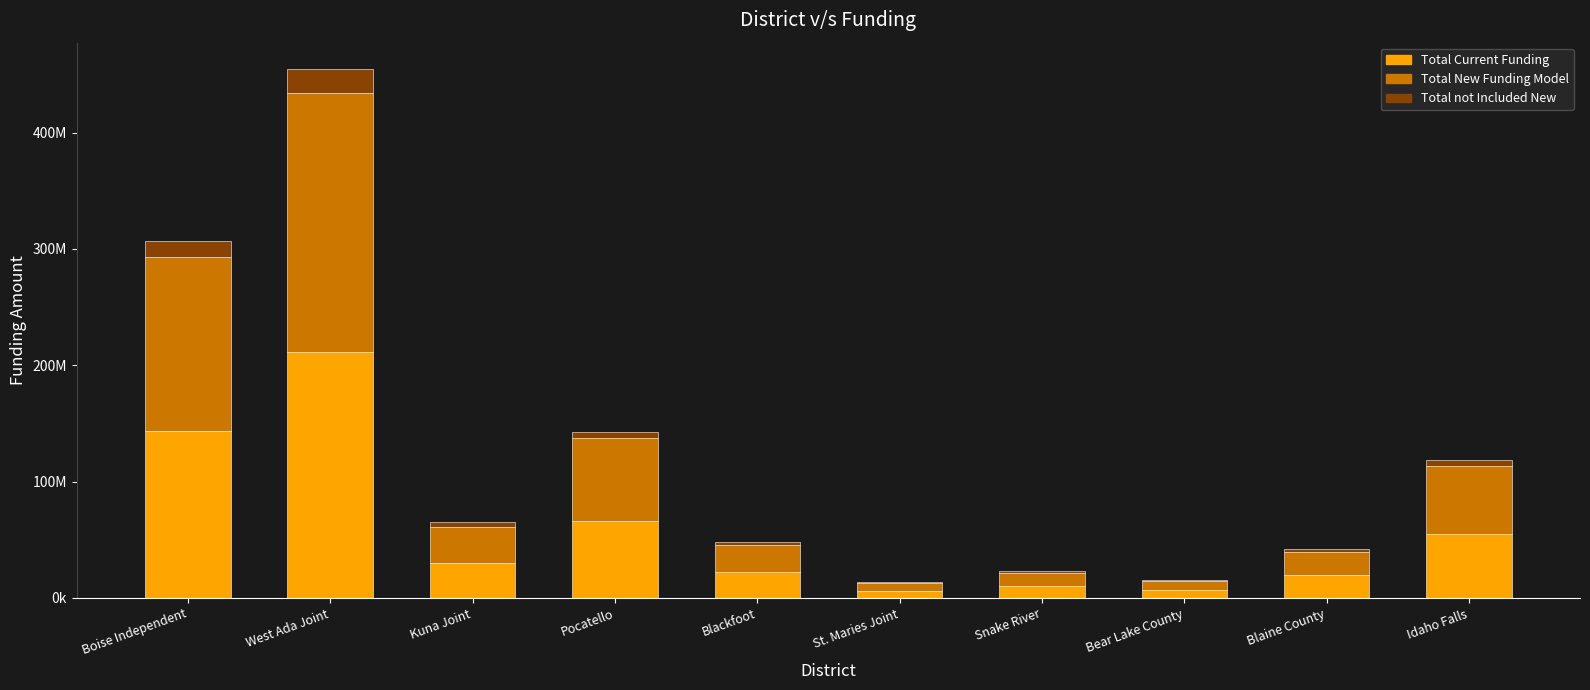

Does the chart contain stacked bars?

Yes